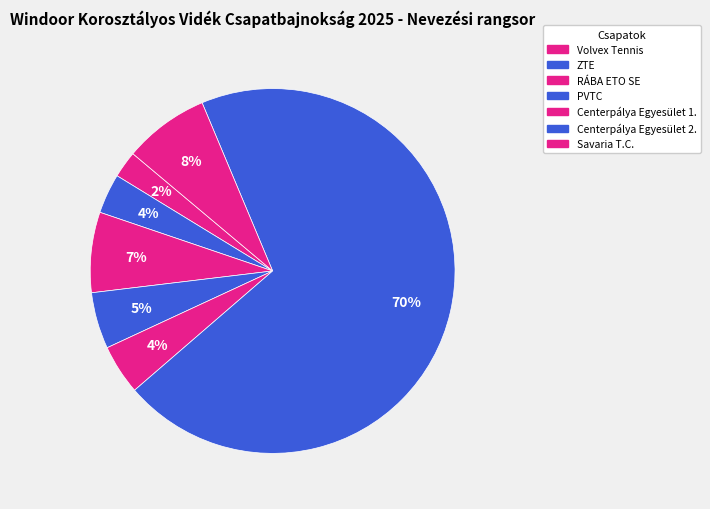

The ZTE slice represents 10% of the pie. True or false?

False